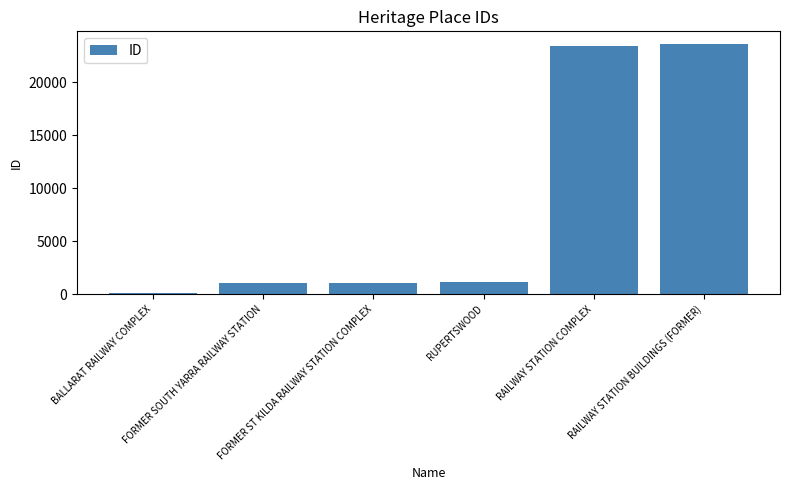

What is the sum of all values?

50385